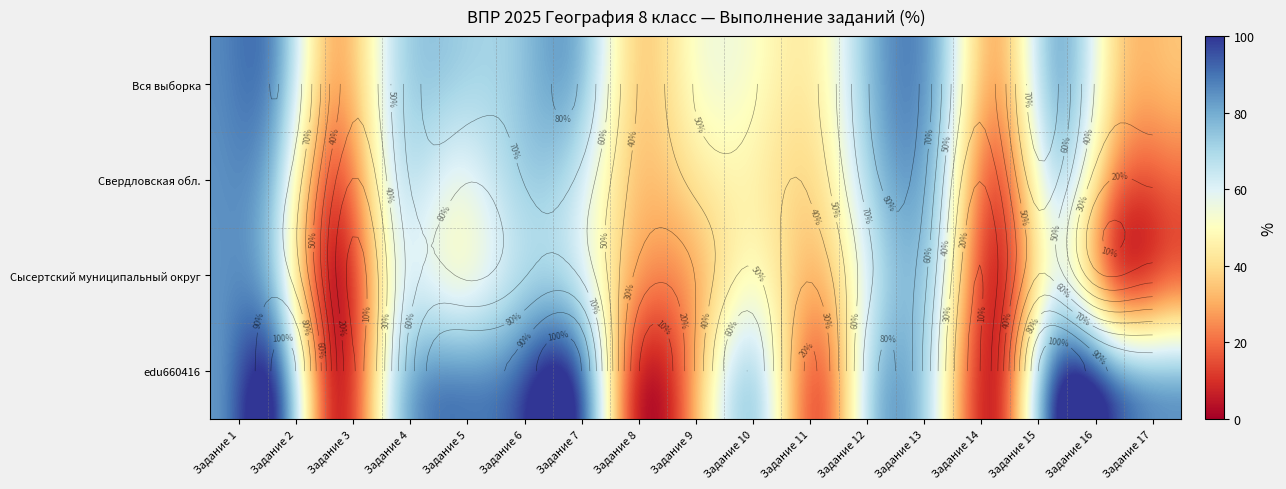

The Сысертский муниципальный округ series shows 99.7 at 11. True or false?

False